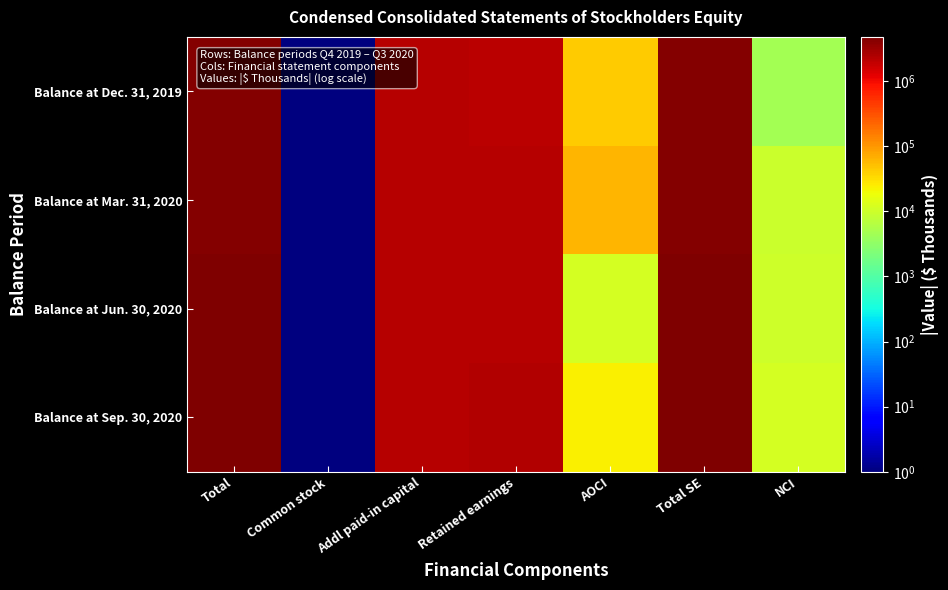

How many distinct data groups are displayed?

4